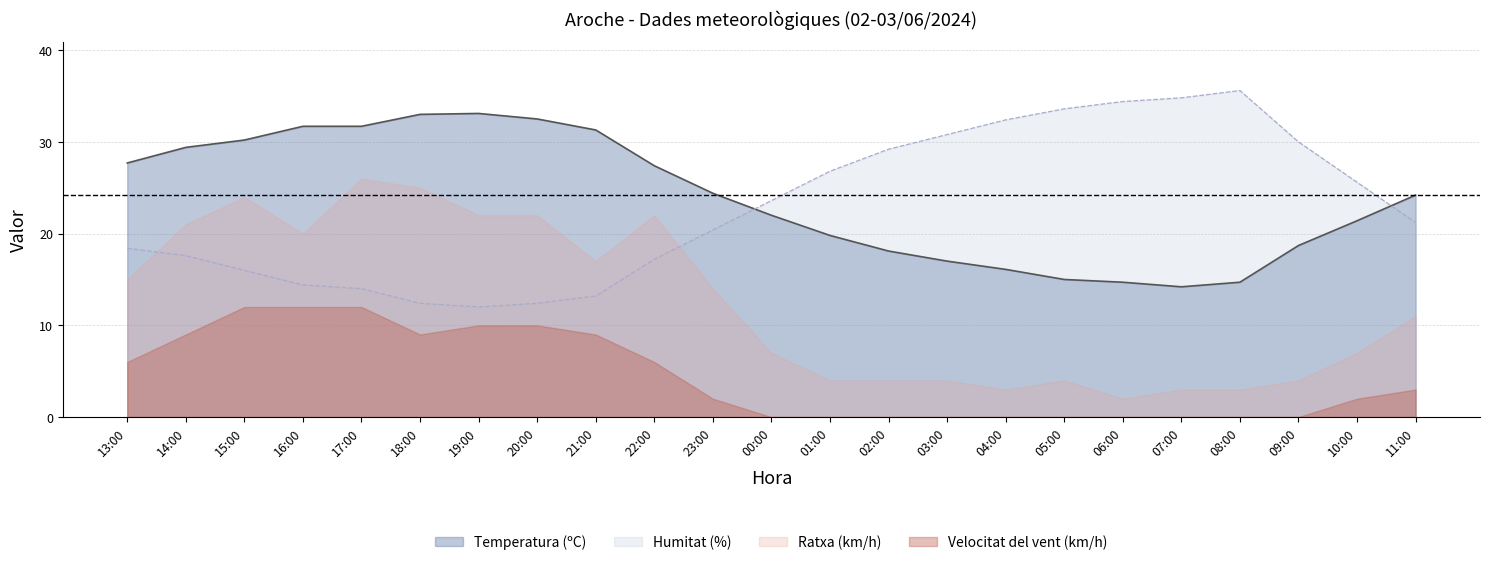

What is the difference between the Velocitat del vent (km/h) values at 22:00 and 15:00?

6.0